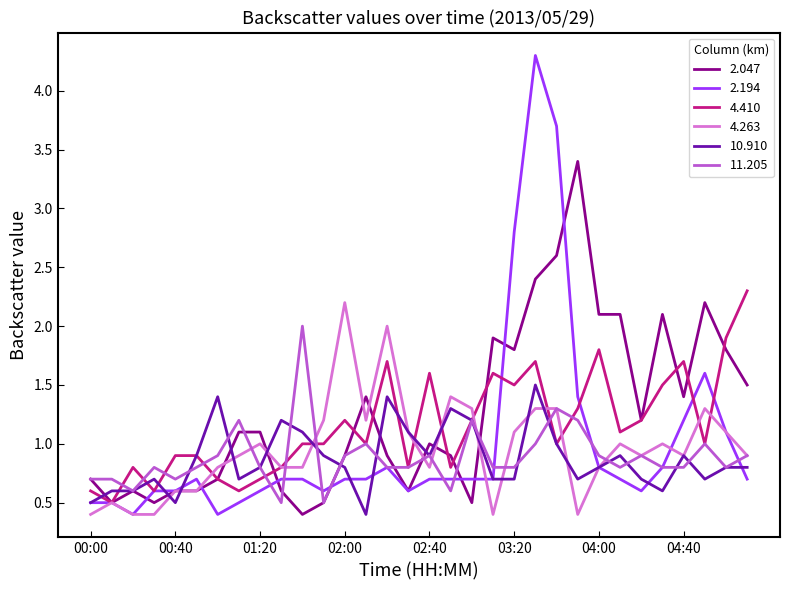

Reading left to right, what are all the values shown in this chart?

2.047: 0.7	0.5	0.6	0.5	0.6	0.6	0.7	1.1	1.1	0.6	0.4	0.5	0.9	1.4	0.9	0.6	1.0	0.9	0.5	1.9	1.8	2.4	2.6	3.4	2.1	2.1	1.2	2.1	1.4	2.2	1.8	1.5
2.194: 0.5	0.5	0.4	0.6	0.6	0.7	0.4	0.5	0.6	0.7	0.7	0.6	0.7	0.7	0.8	0.6	0.7	0.7	0.7	0.7	2.8	4.3	3.7	1.4	0.8	0.7	0.6	0.8	1.2	1.6	1.1	0.7
4.410: 0.6	0.5	0.8	0.6	0.9	0.9	0.7	0.6	0.7	0.8	1.0	1.0	1.2	1.0	1.7	0.8	1.6	0.8	1.2	1.6	1.5	1.7	1.0	1.3	1.8	1.1	1.2	1.5	1.7	1.0	1.9	2.3
4.263: 0.4	0.5	0.4	0.4	0.6	0.6	0.8	0.9	1.0	0.8	0.8	1.2	2.2	1.2	2.0	1.1	0.8	1.4	1.3	0.4	1.1	1.3	1.3	0.4	0.8	1.0	0.9	1.0	0.9	1.3	1.1	0.9
10.910: 0.5	0.6	0.6	0.7	0.5	0.9	1.4	0.7	0.8	1.2	1.1	0.9	0.8	0.4	1.4	1.1	0.9	1.3	1.2	0.7	0.7	1.5	1.0	0.7	0.8	0.9	0.7	0.6	0.9	0.7	0.8	0.8
11.205: 0.7	0.7	0.6	0.8	0.7	0.8	0.9	1.2	0.8	0.5	2.0	0.5	0.9	1.0	0.8	0.8	0.9	0.6	1.2	0.8	0.8	1.0	1.3	1.2	0.9	0.8	0.9	0.8	0.8	1.0	0.8	0.9